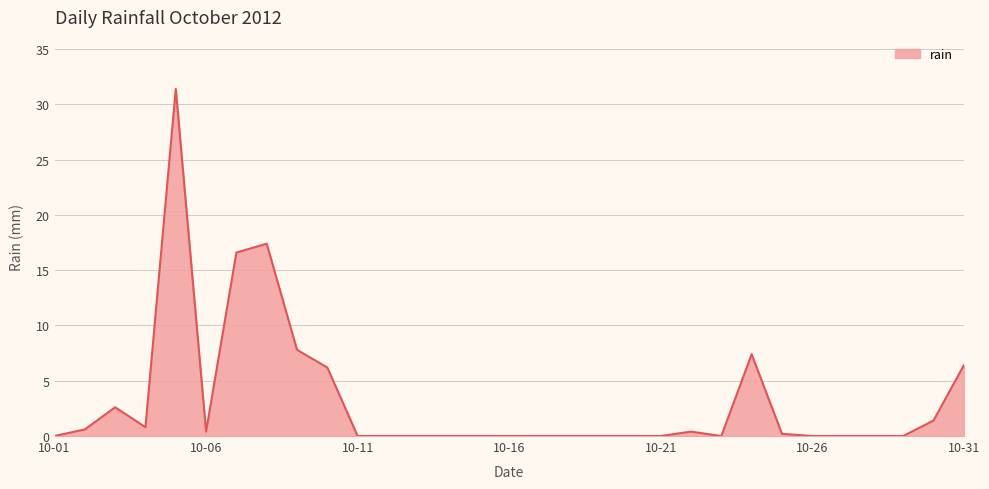

What is the difference between the maximum and minimum values?

31.4